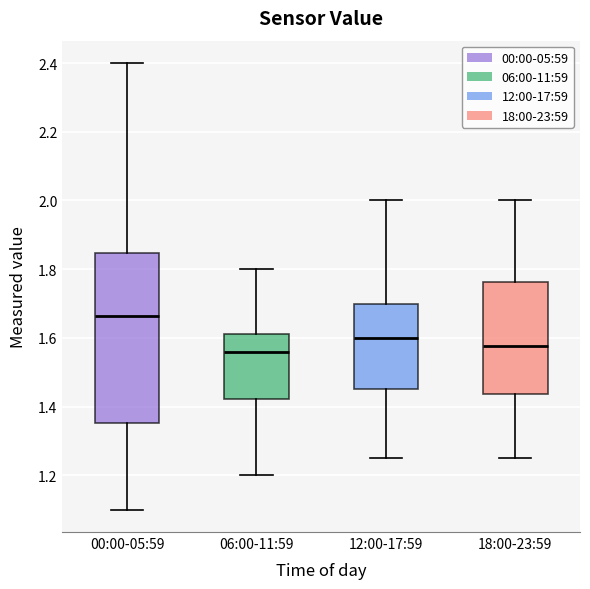

Reading left to right, read every box against the y-axis: the position of its median line, the range the box covers, and the ends of its whiskers. The values are not printed on the chart, so give them approximately, as read against the axis.

00:00-05:59: median 1.66, box 1.36 to 1.84, whiskers 1.10 to 2.40
06:00-11:59: median 1.56, box 1.42 to 1.62, whiskers 1.20 to 1.80
12:00-17:59: median 1.60, box 1.46 to 1.70, whiskers 1.26 to 2.00
18:00-23:59: median 1.58, box 1.44 to 1.76, whiskers 1.26 to 2.00